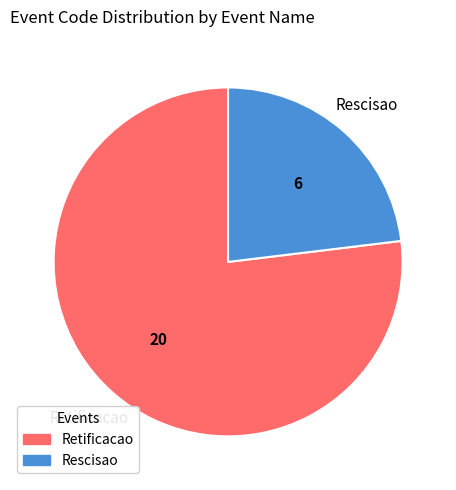

Count the number of slices in the pie.

2